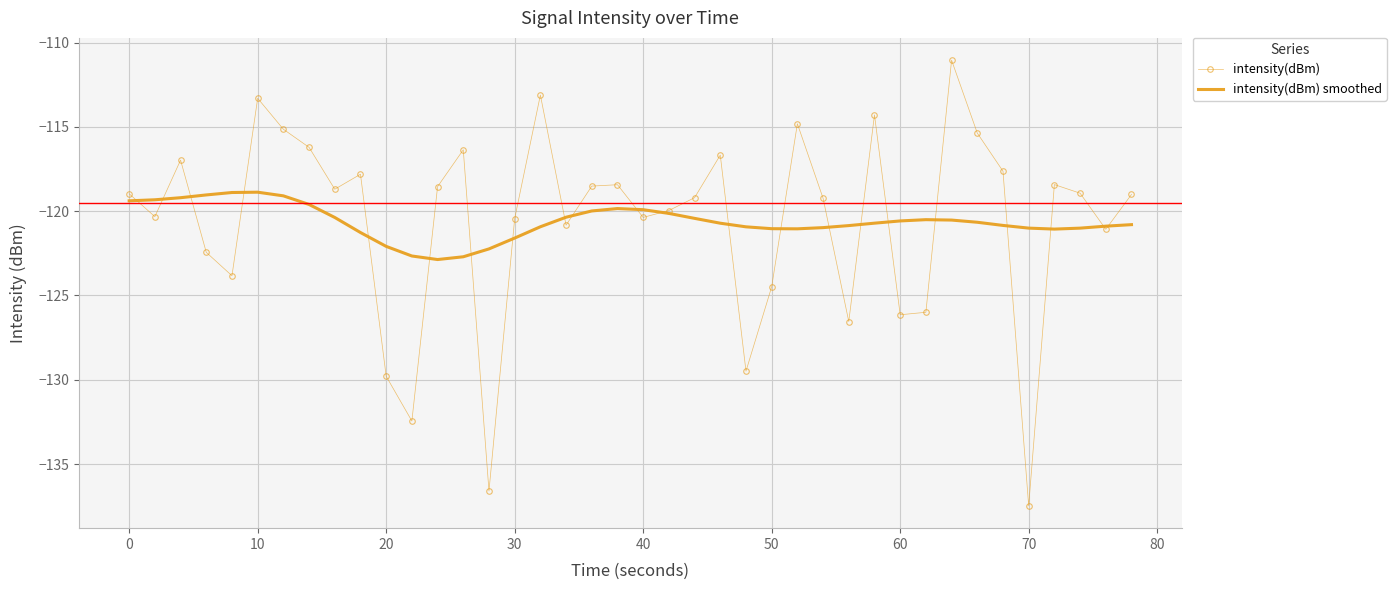

What is the smallest value displayed?

-137.5